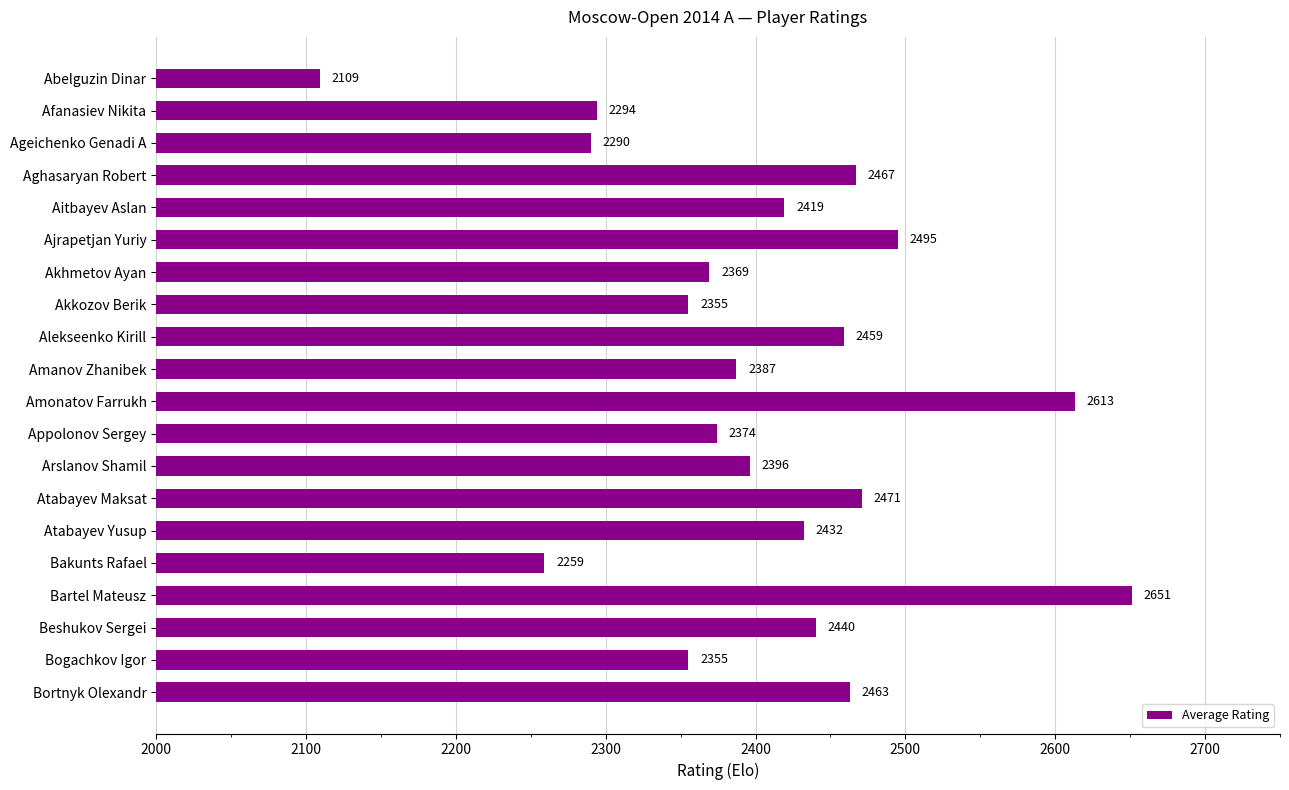

True or false: the data shows 2459 at Alekseenko Kirill.

True